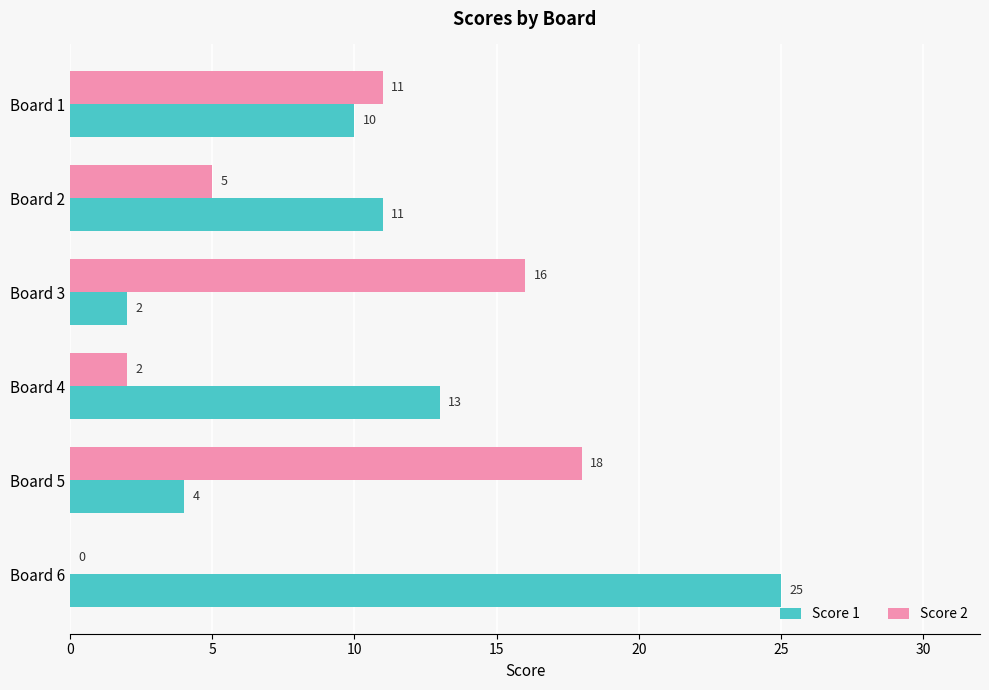

What is the total value across all series at Board 5?

22